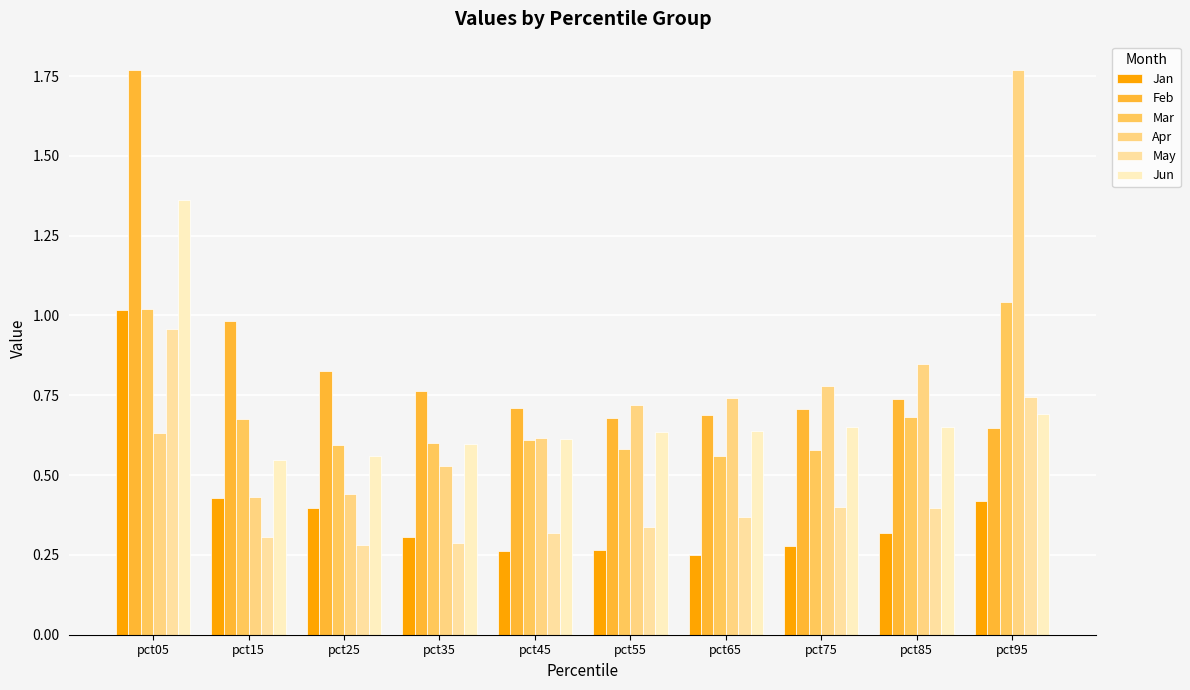

Which series has the largest total across all categories?

Feb